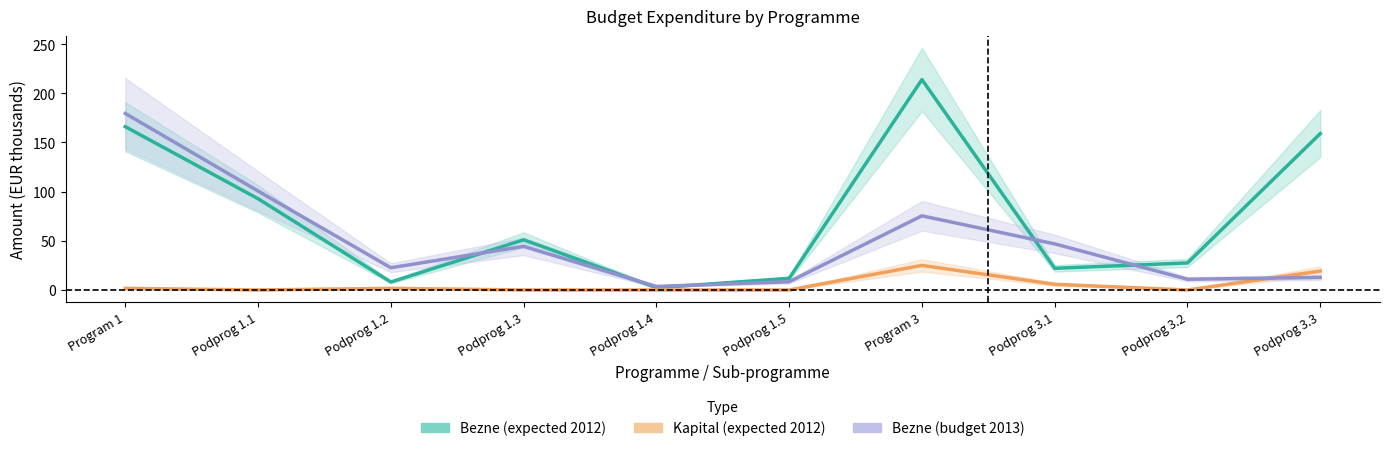

What is the total value across all series at Podprog 1.4?

5.9